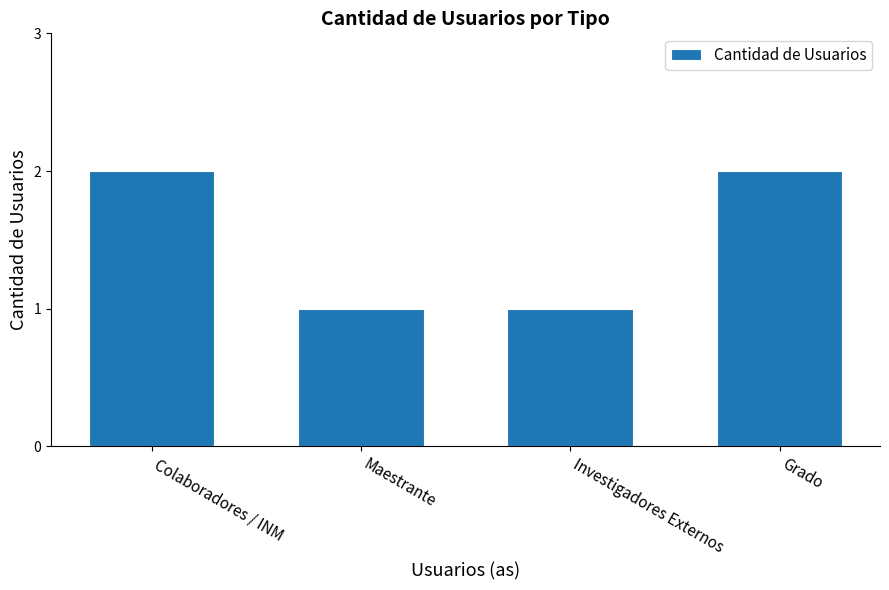

What is the sum of all values?

6